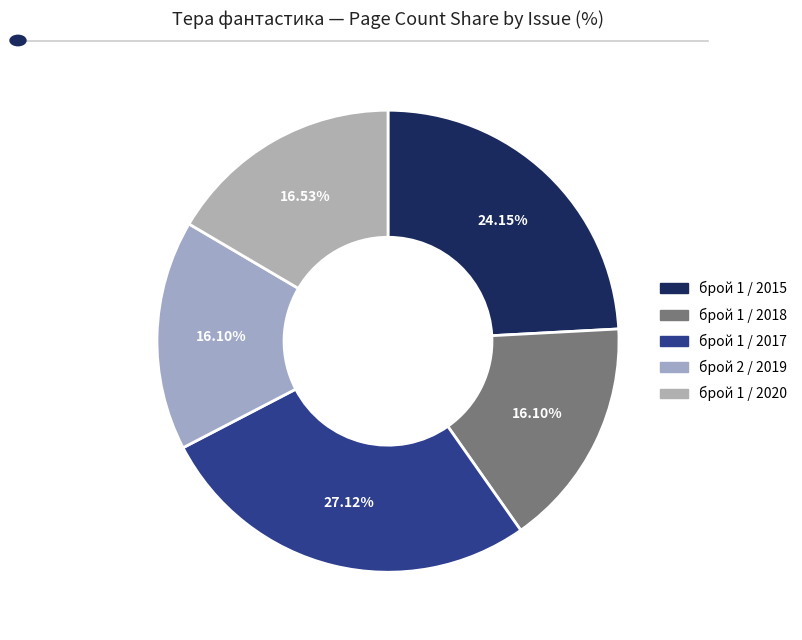

To the nearest percent, what percentage of the pie is брой 1 / 2015?

24%